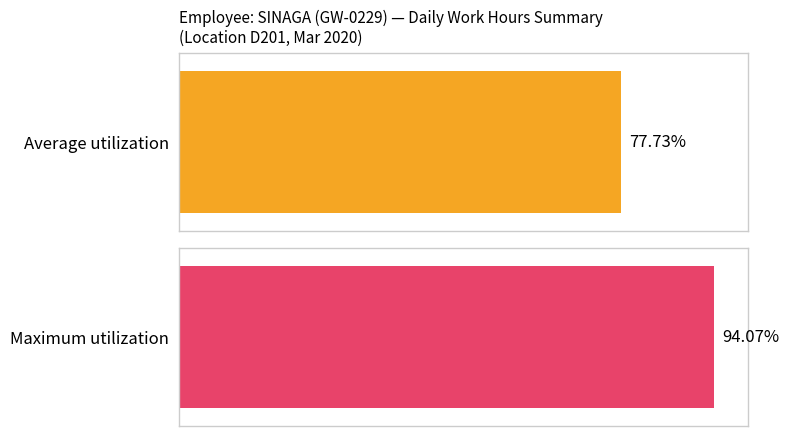

The Average utilization series shows 15.4 at Day 2. True or false?

False